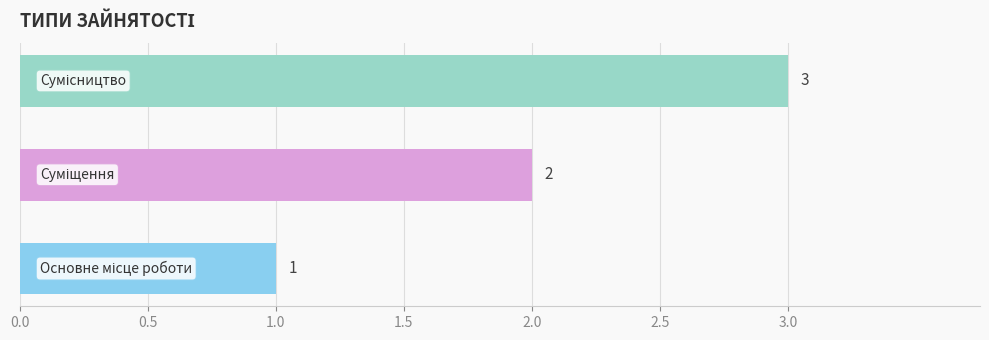

What is the sum of all values?

6